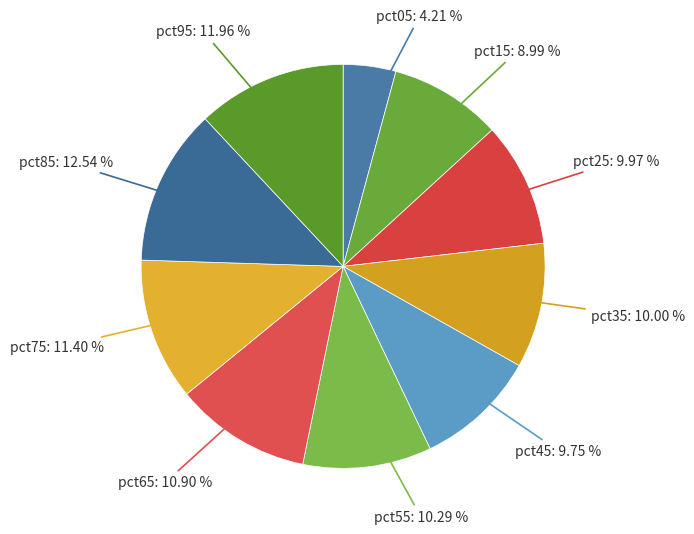

Which has a higher value, pct75: 11.40 % or pct05: 4.21 %?

pct75: 11.40 %